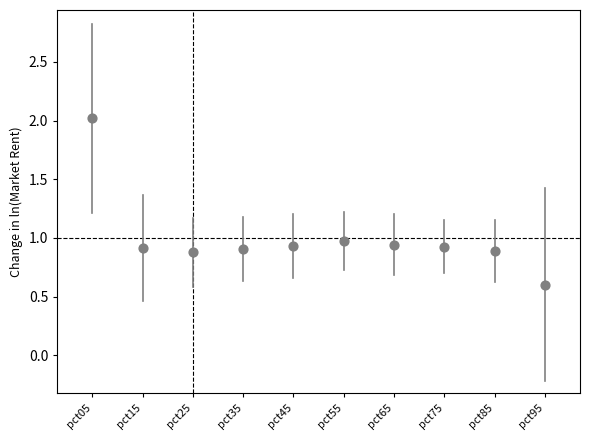

What is the average Y value?

1.0